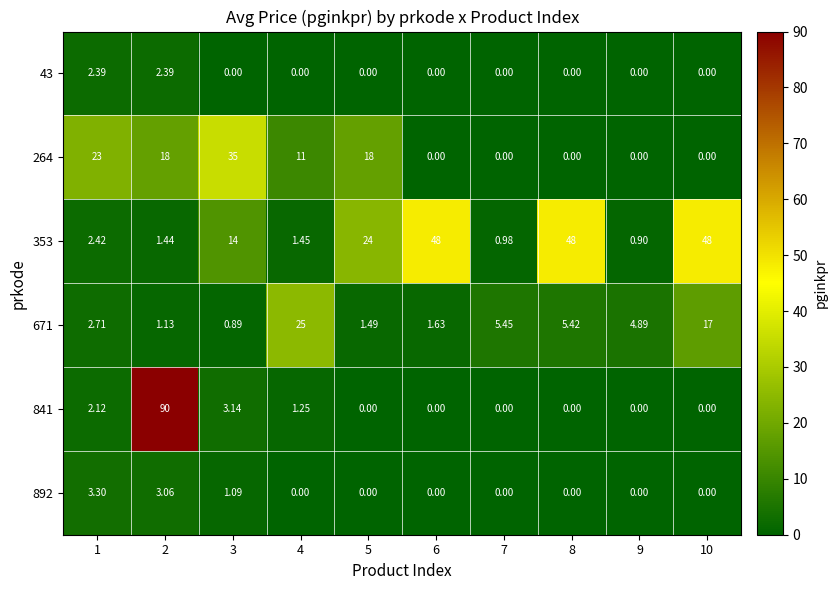

Is the value of 43 at 4 greater than the value of 353 at 4?

No